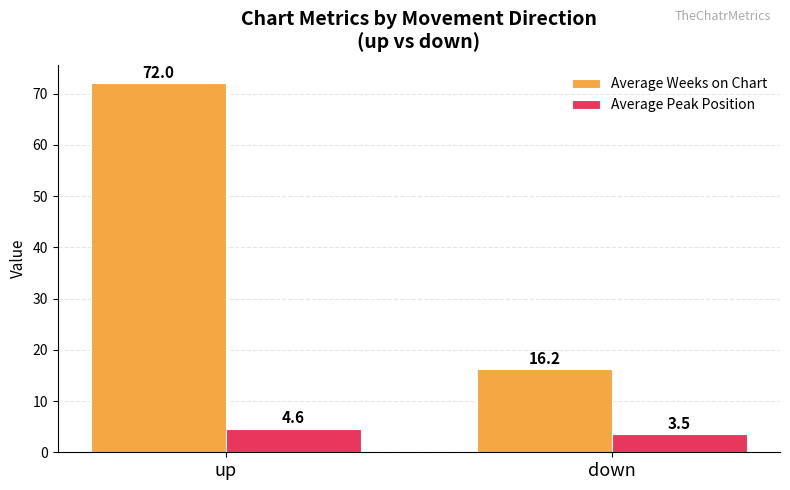

What is the average value of the Average Weeks on Chart series?

44.1